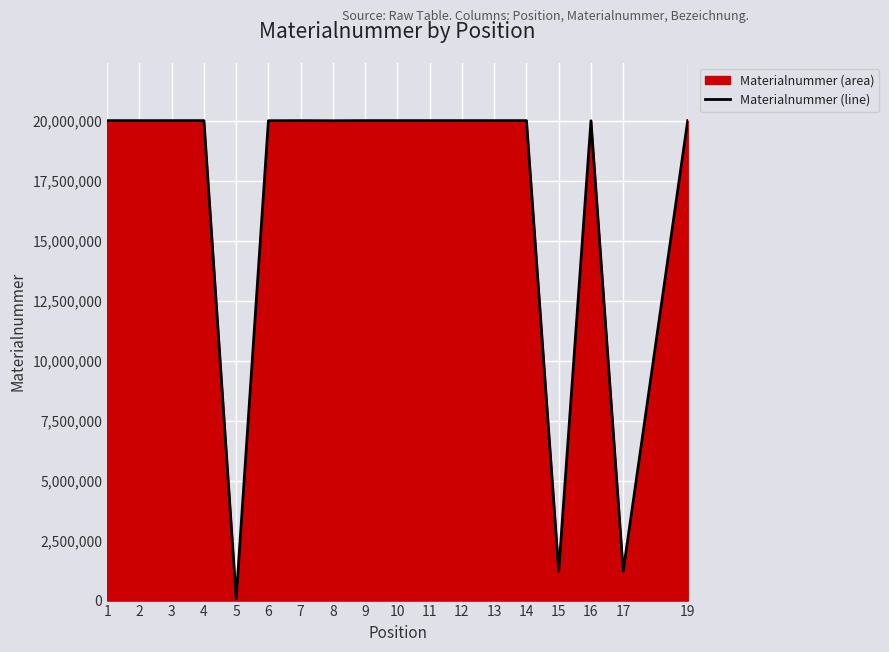

What is the sum of all values?

302626641